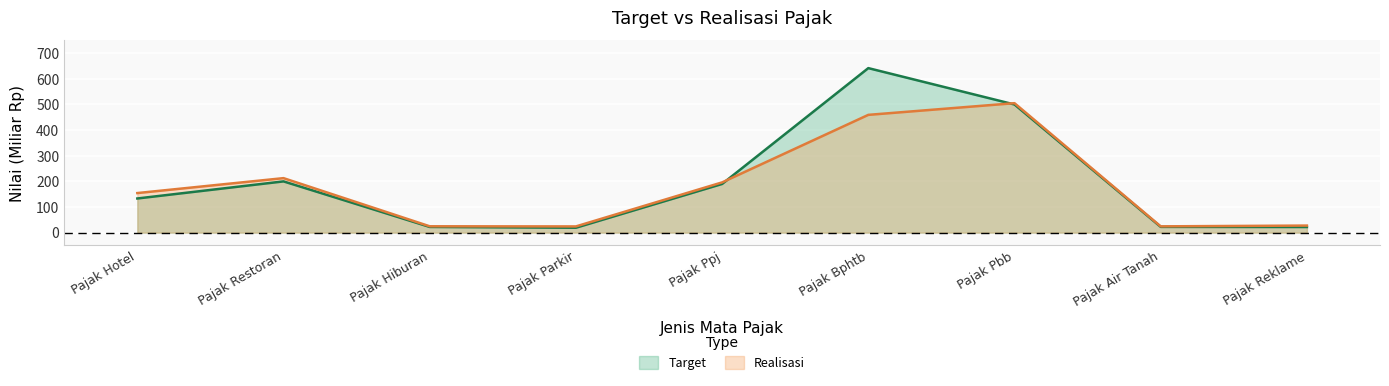

At which label does Target first exceed 133?

Pajak Hotel